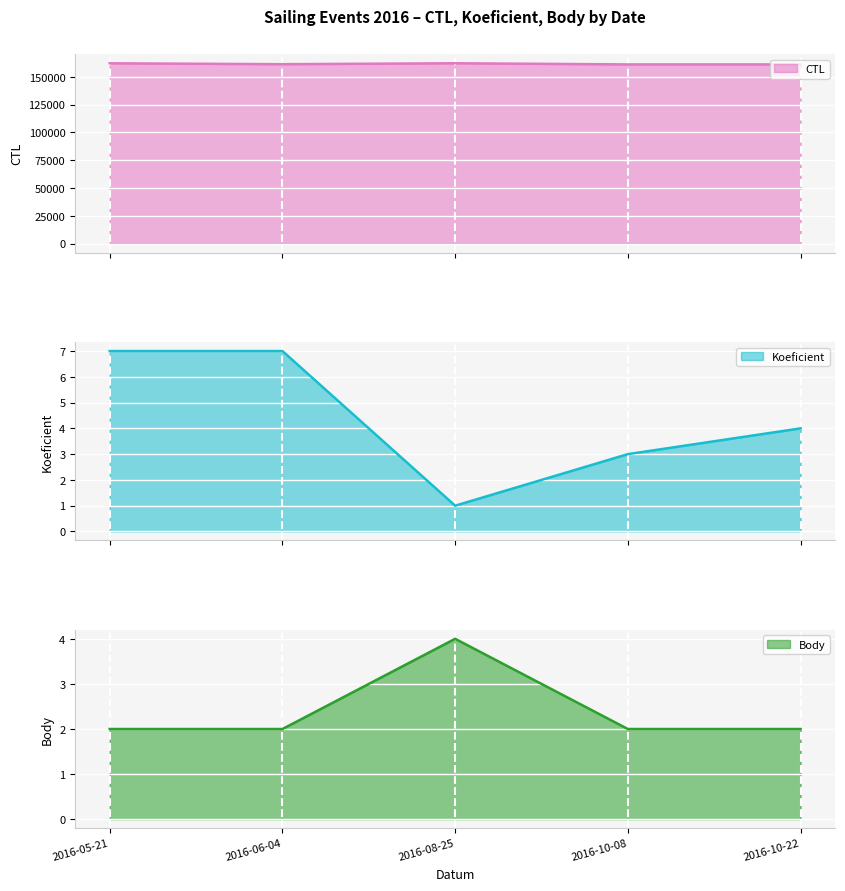

At which category does the chart reach its peak across all series?

2016-08-25